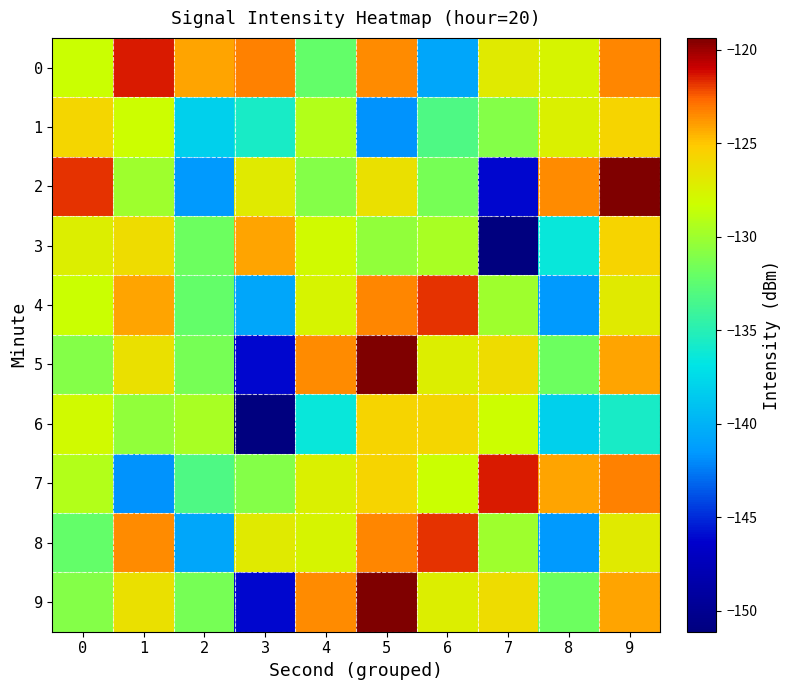

Between 3 and 7, which series saw the biggest shift?

3